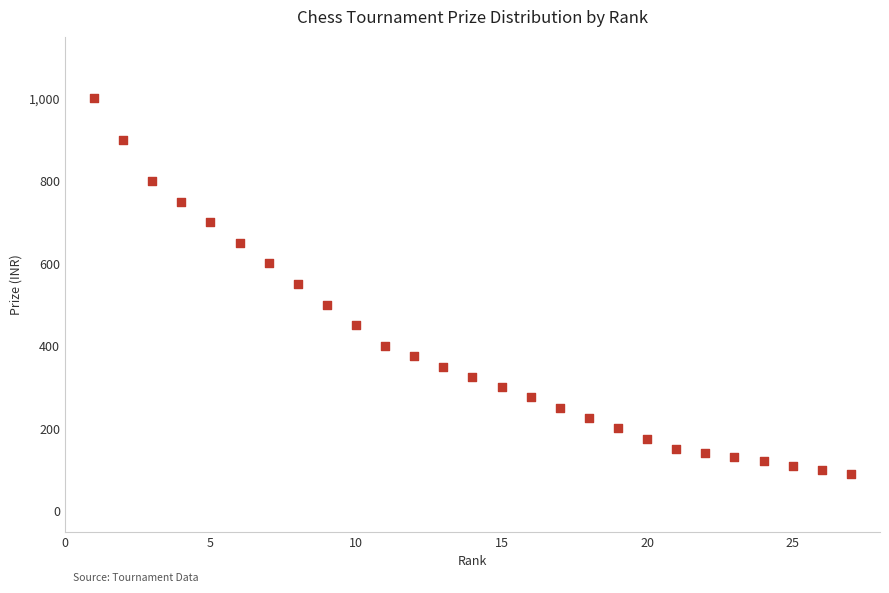

What is the range of X values (max minus min)?

26